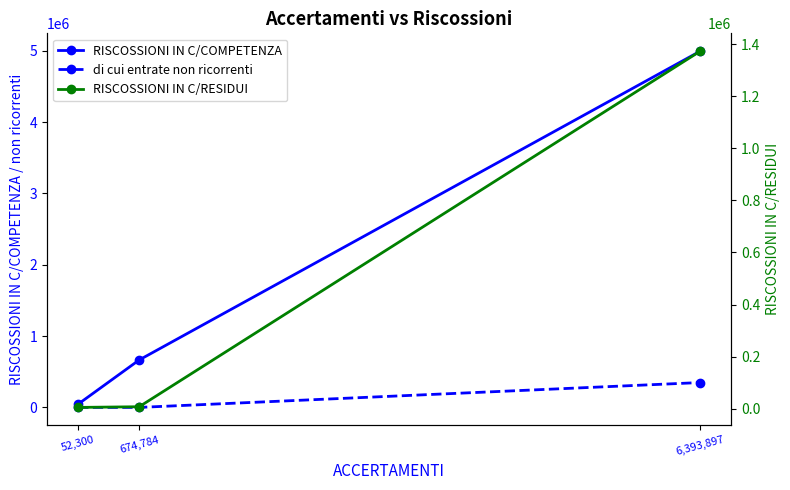

At which label does RISCOSSIONI IN C/COMPETENZA first exceed 665470?

674,784